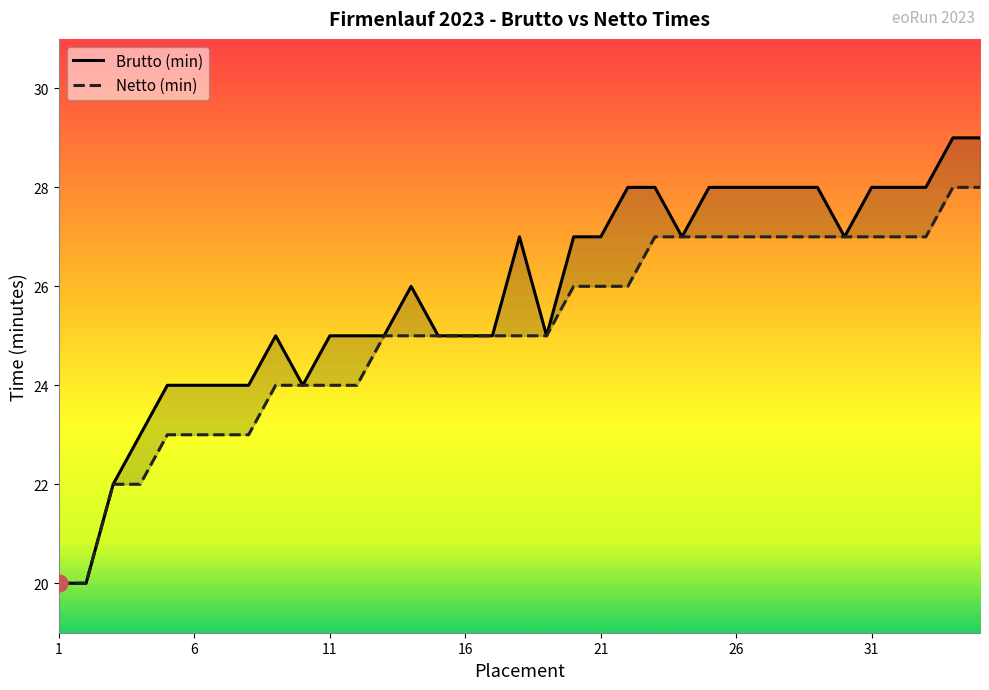

What is the sum of all Brutto (min) values?

904